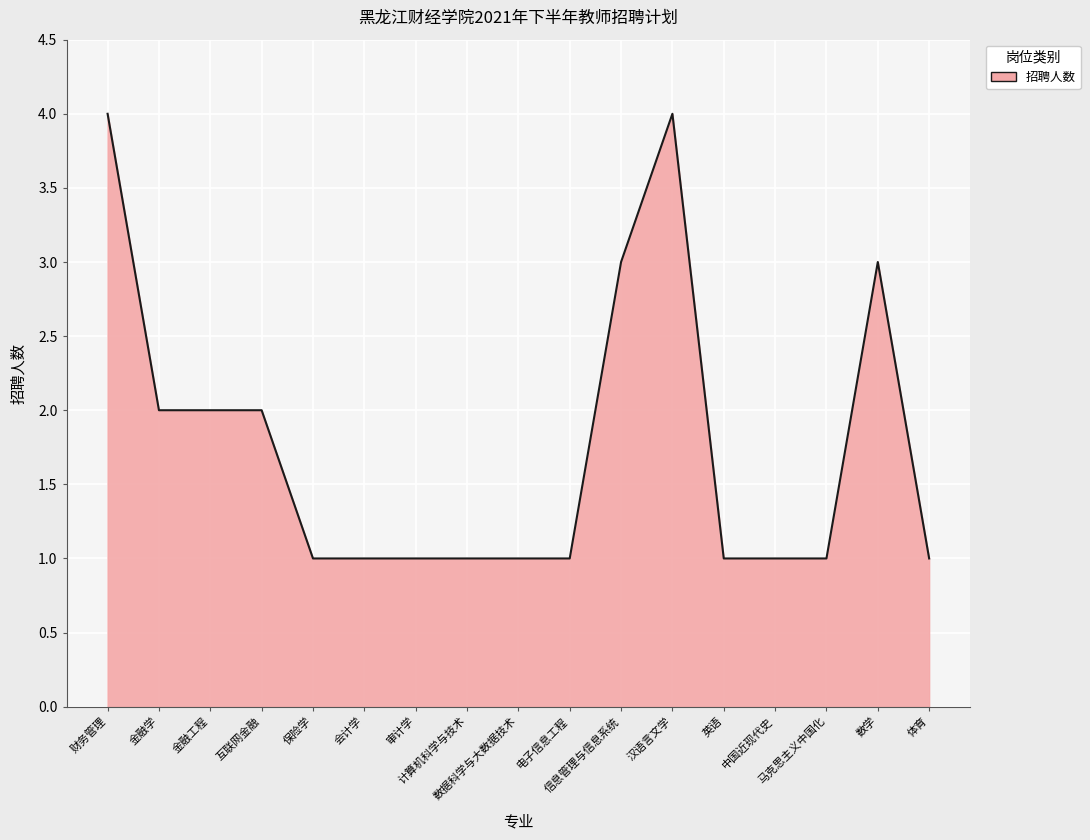

What value does the data have at 保险学?

1